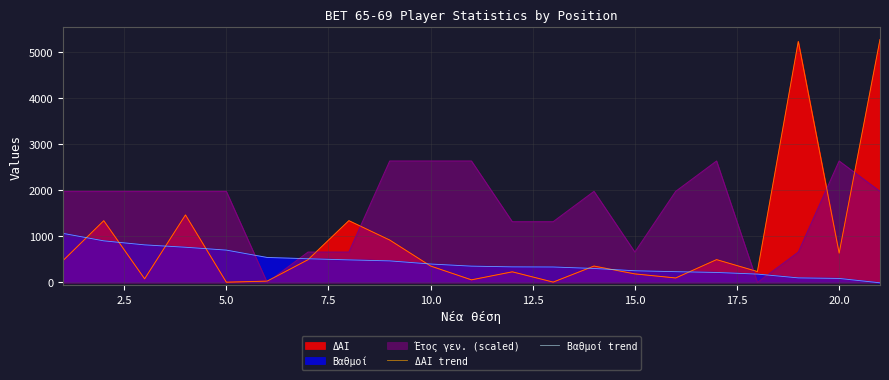

True or false: Βαθμοί trend has a value of 134.8 at 17.5.

False